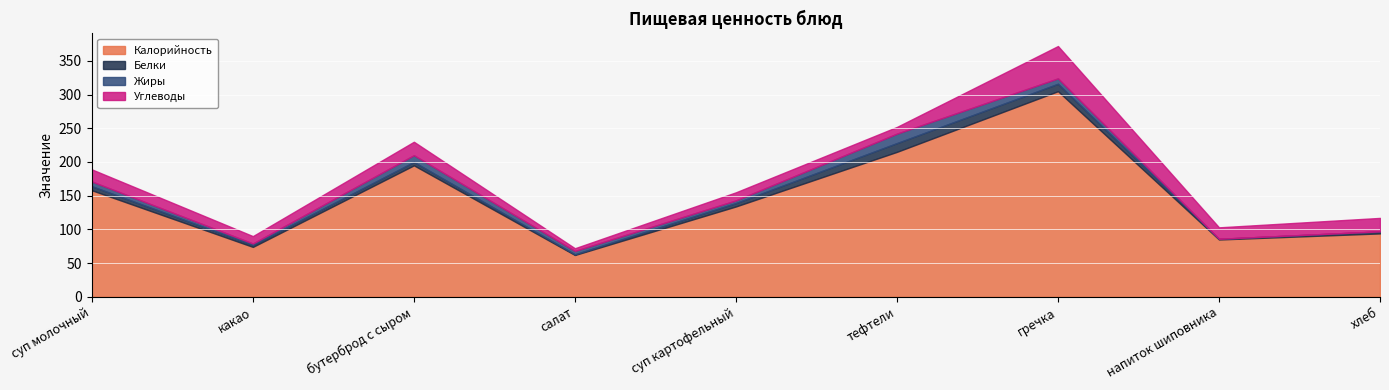

What position from the right is бутерброд с сыром?

7